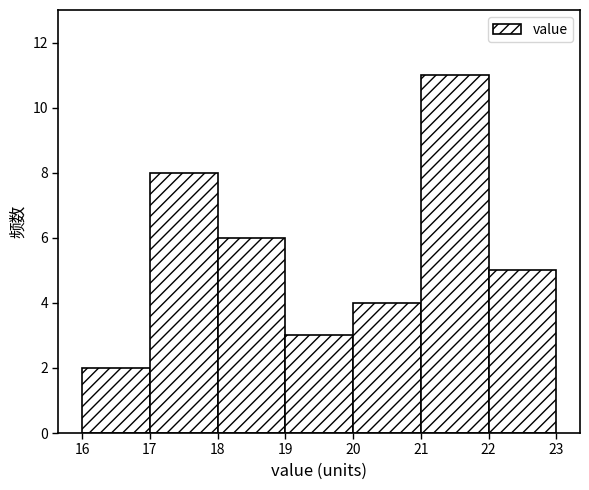

Which range on the x-axis has the tallest bar?

21 to 22